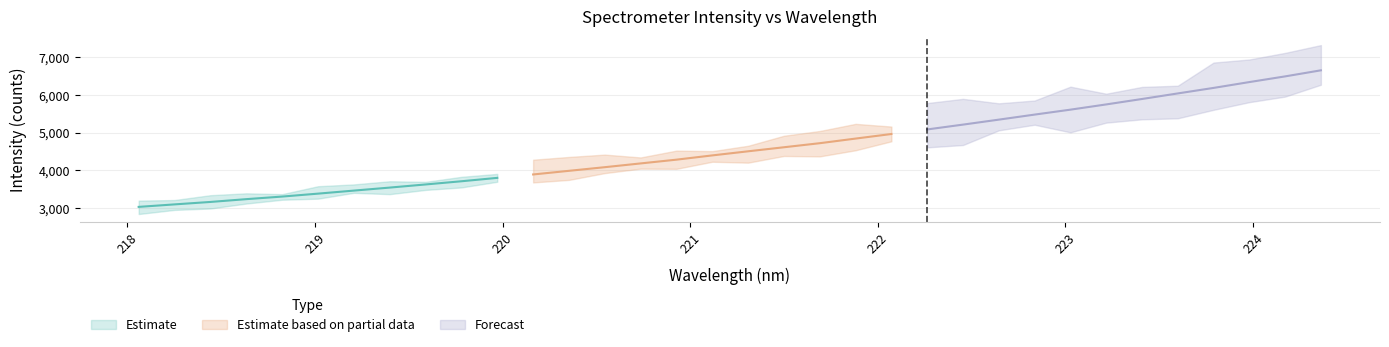

What is the difference between the values at 222.8355 and 220.1623?

1587.0